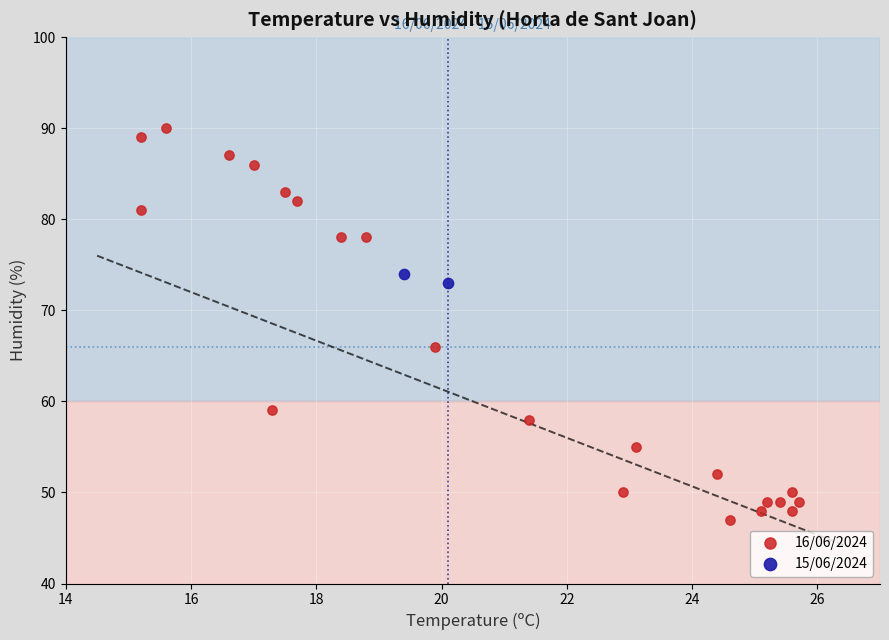

What are all the series names shown in the legend?

16/06/2024, 15/06/2024